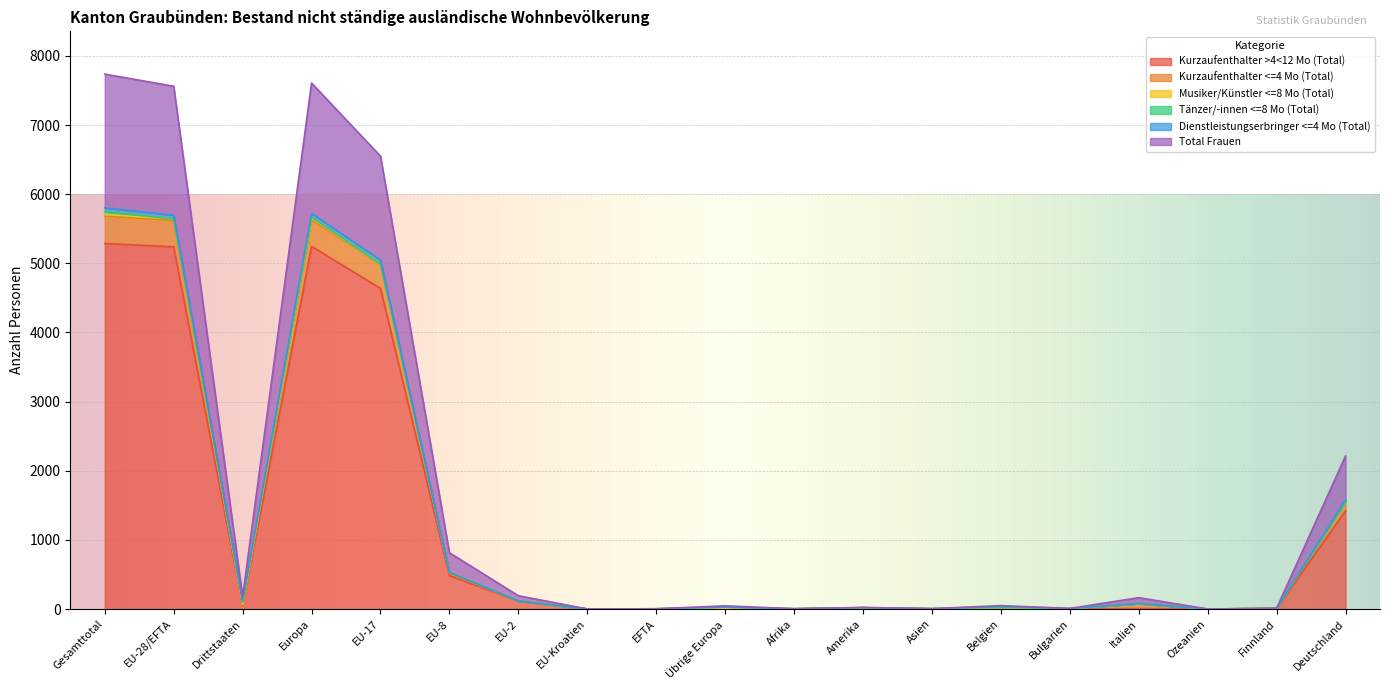

How many interior local peaks does the Kurzaufenthalter >4<12 Mo (Total) series have?

5